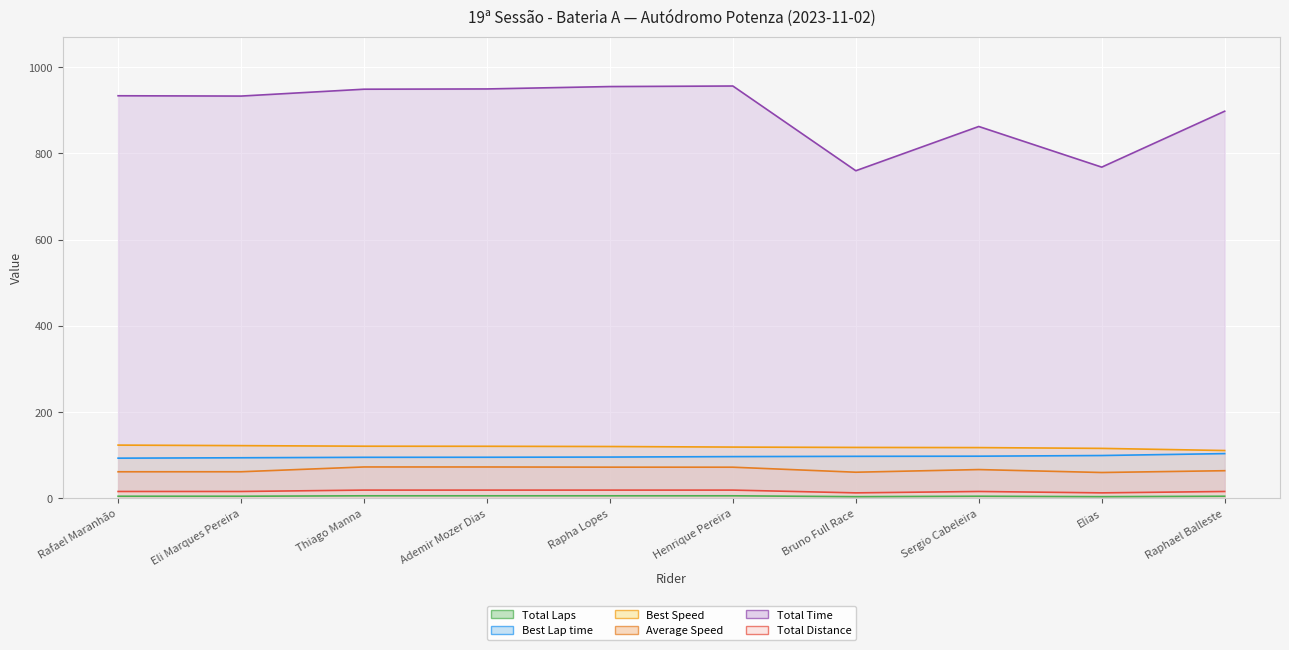

What position from the left is Raphael Balleste?

10